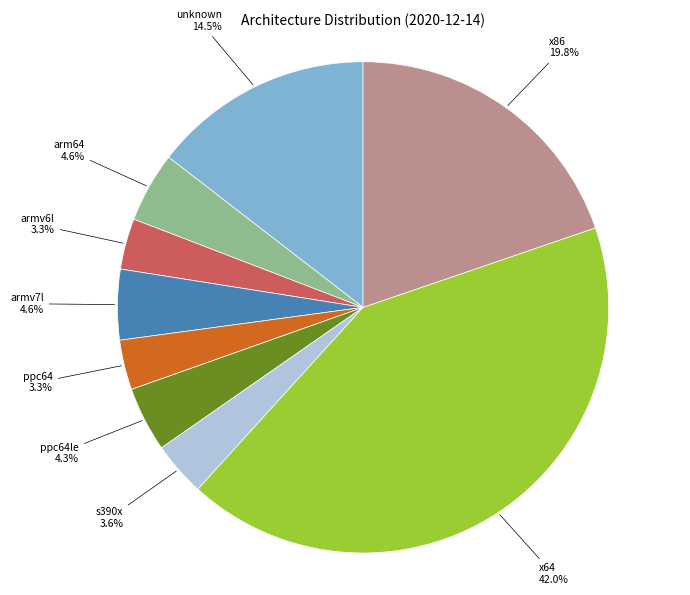

Does any single category account for the majority?

No